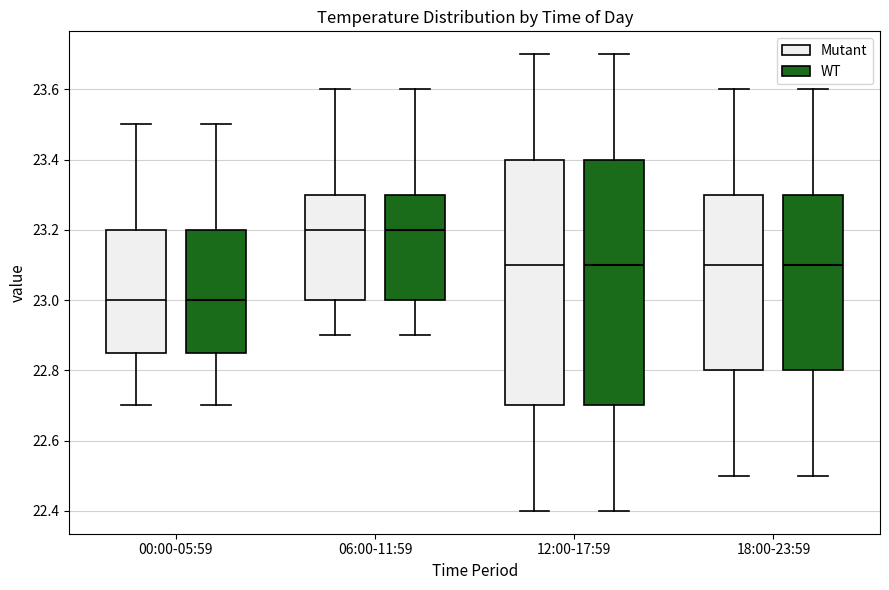

Where is the lower edge of the box for 12:00-17:59 (WT) on the y-axis? The values are not printed on the chart, so give them approximately, as read against the axis.

22.70